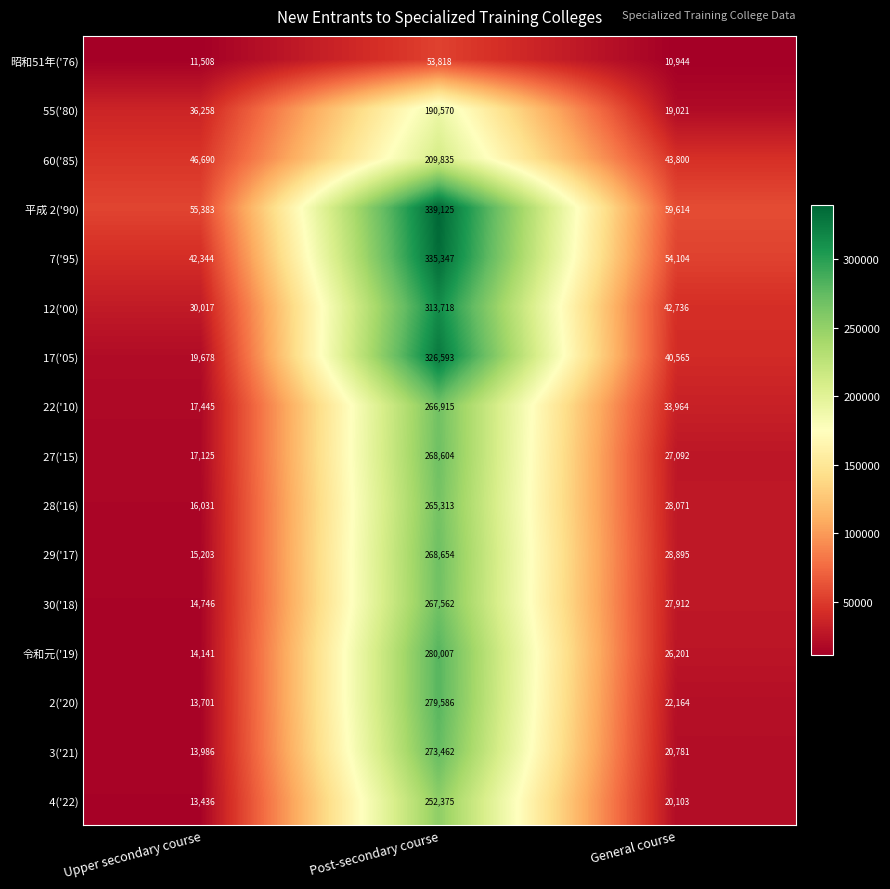

Which category has the highest value in the 平成 2('90) series?

Post-secondary course